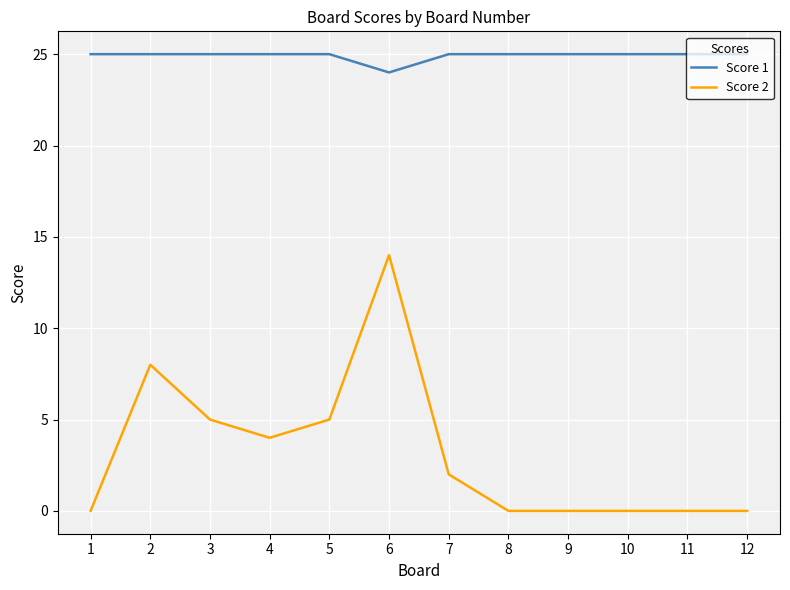

What is the minimum value for Score 1?

24